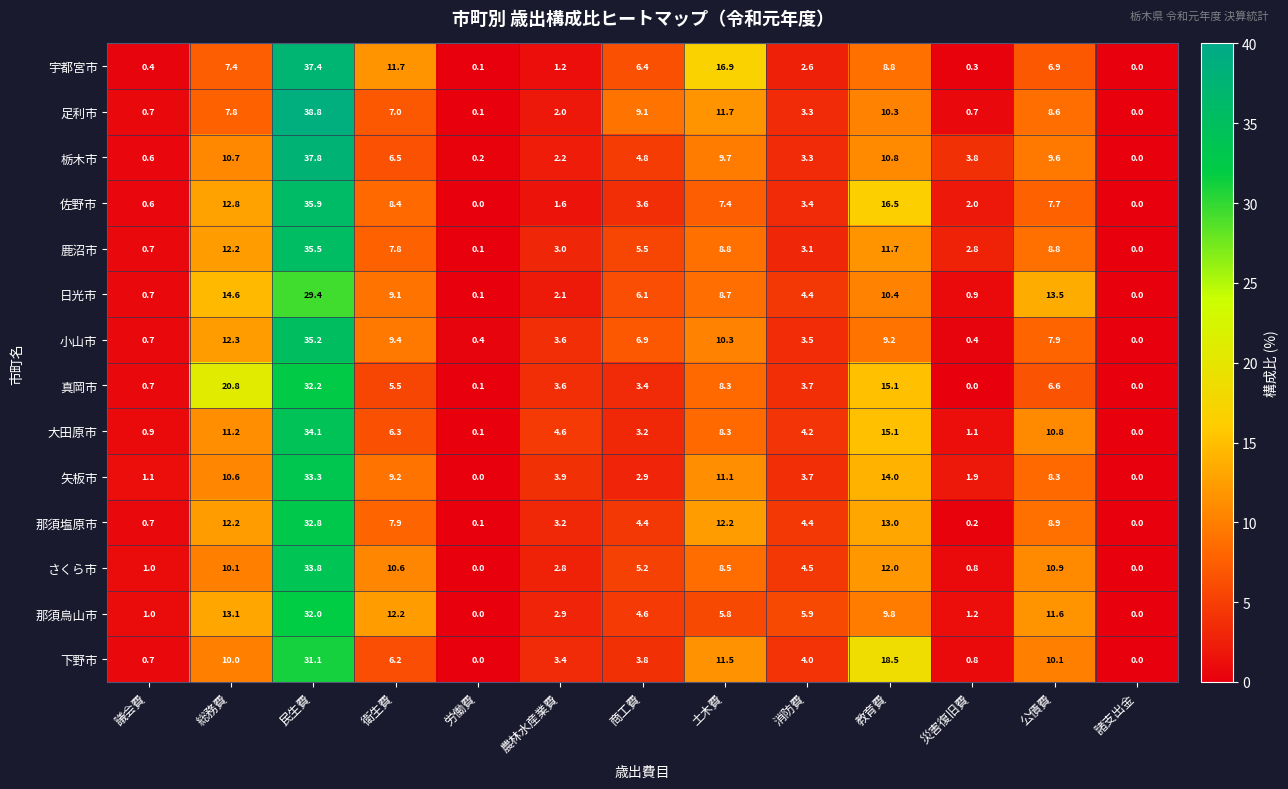

What is the greatest value displayed?

38.8